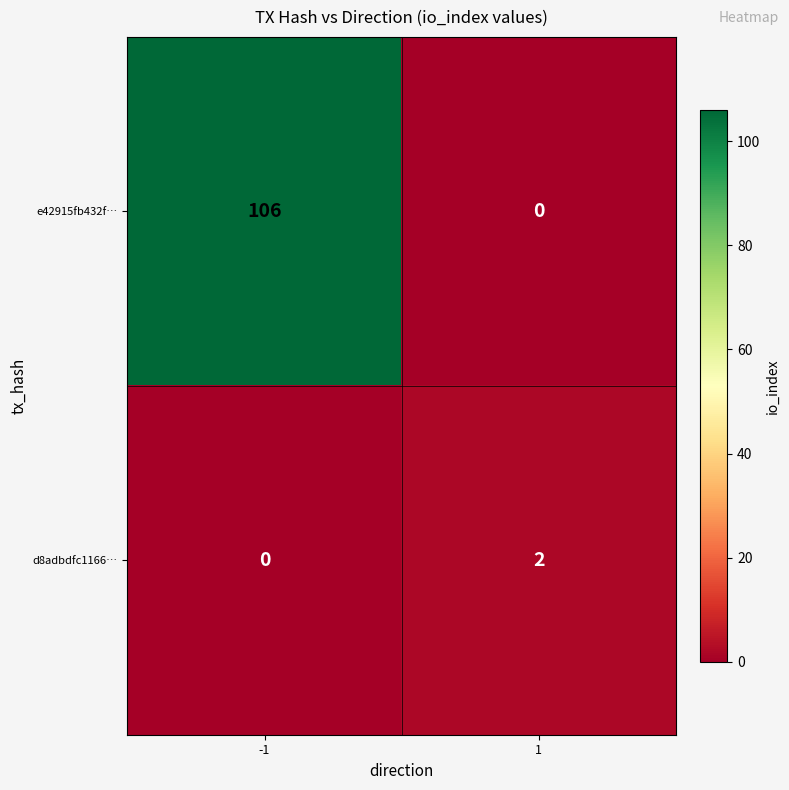

What is the average value of the e42915fb432f… series?

53